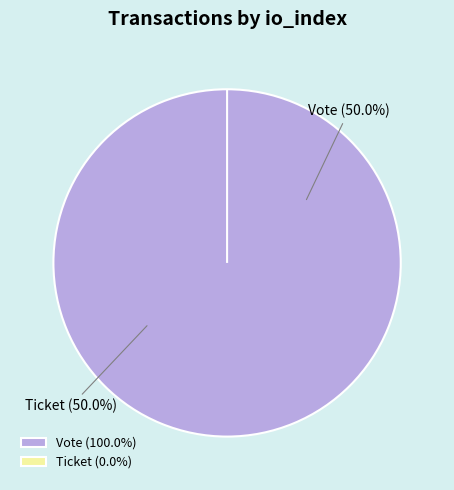

The Ticket (io_index=0) slice represents 0% of the pie. True or false?

True